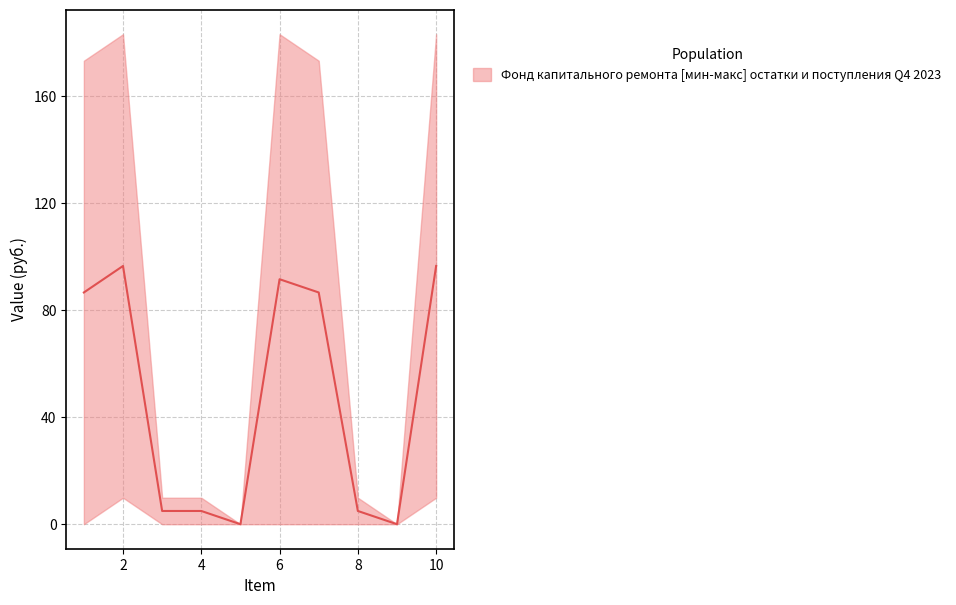

Reading right to left, transcribe all the data shown in this chart.

upper: 183.3	0.0	9.9	173.4	183.3	0.0	9.9	9.9	183.3	173.4
lower: 9.9	0.0	0.0	0.0	0.0	0.0	0.0	0.0	9.9	0.0
median: 96.6	0.0	5.0	86.7	91.6	0.0	5.0	5.0	96.6	86.7